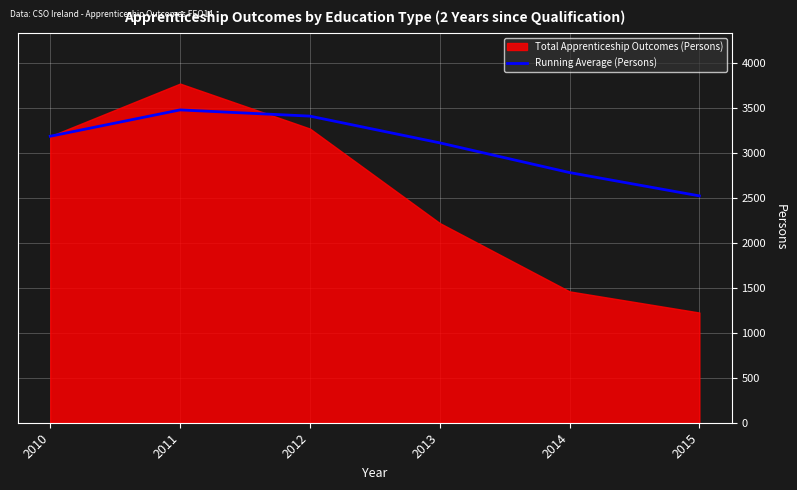

The Running Average (Persons) series shows 2781.0 at 2014. True or false?

True